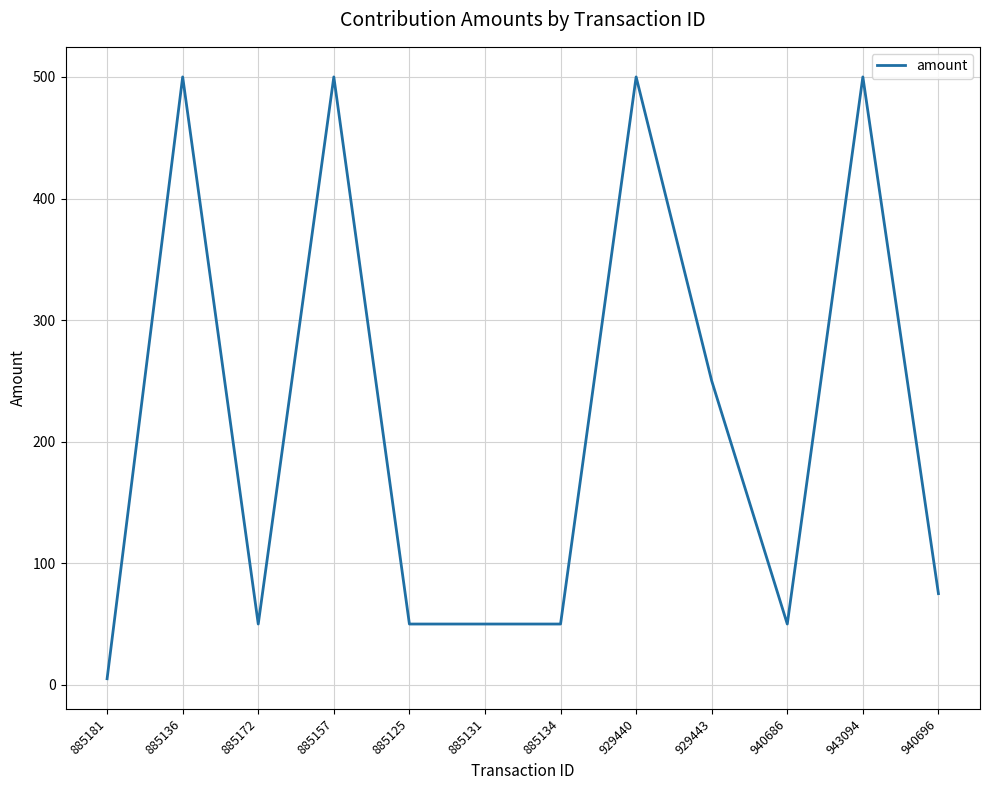

Which has a higher value, 885157 or 940686?

885157